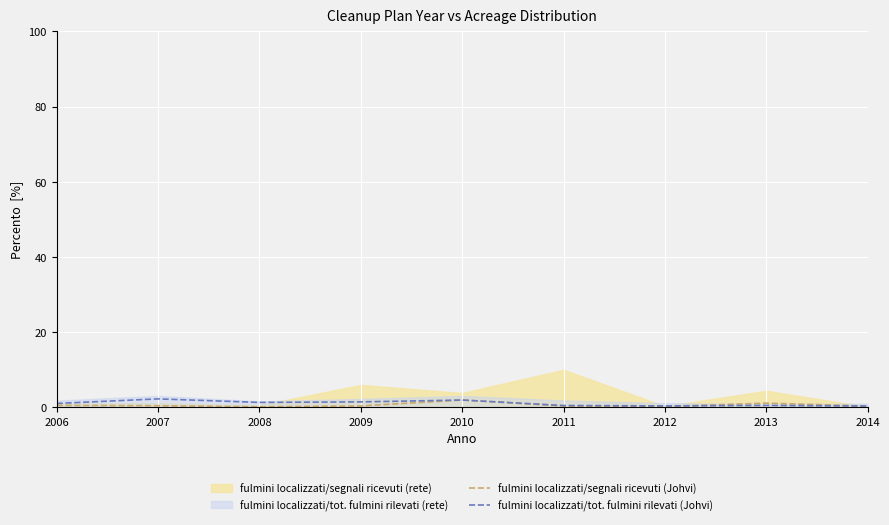

True or false: fulmini localizzati/segnali ricevuti (Johvi) and fulmini localizzati/tot. fulmini rilevati (Johvi) cross at least once.

True